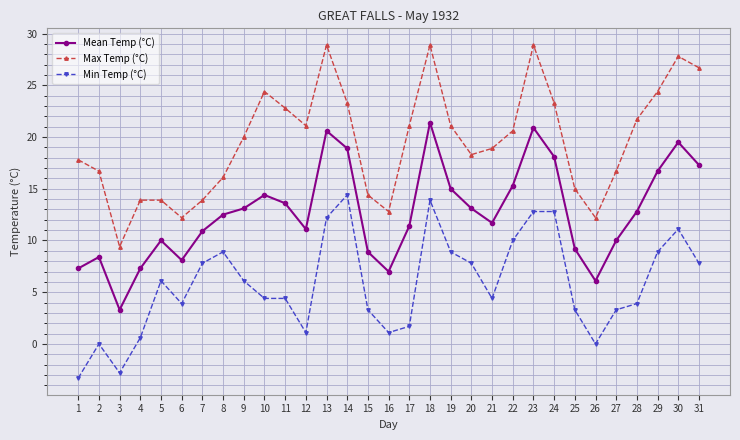

List the series in order of their overall mean, highest first.

Max Temp (°C), Mean Temp (°C), Min Temp (°C)